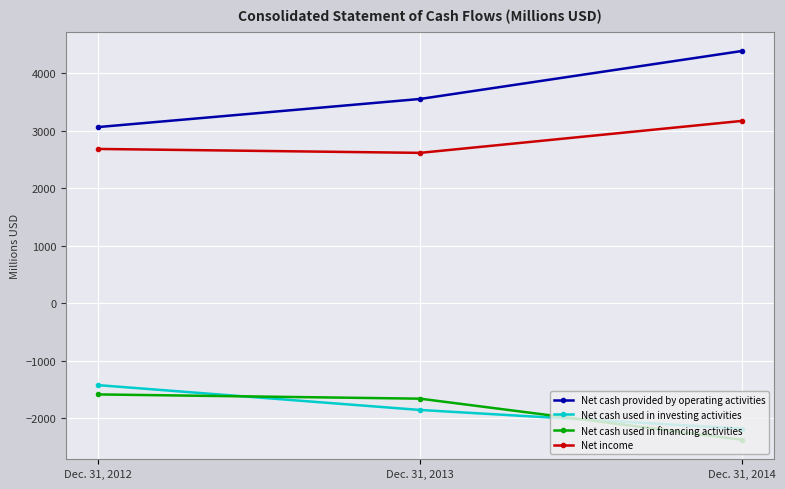

Is the value of Net cash used in financing activities at Dec. 31, 2013 greater than the value of Net cash provided by operating activities at Dec. 31, 2014?

No